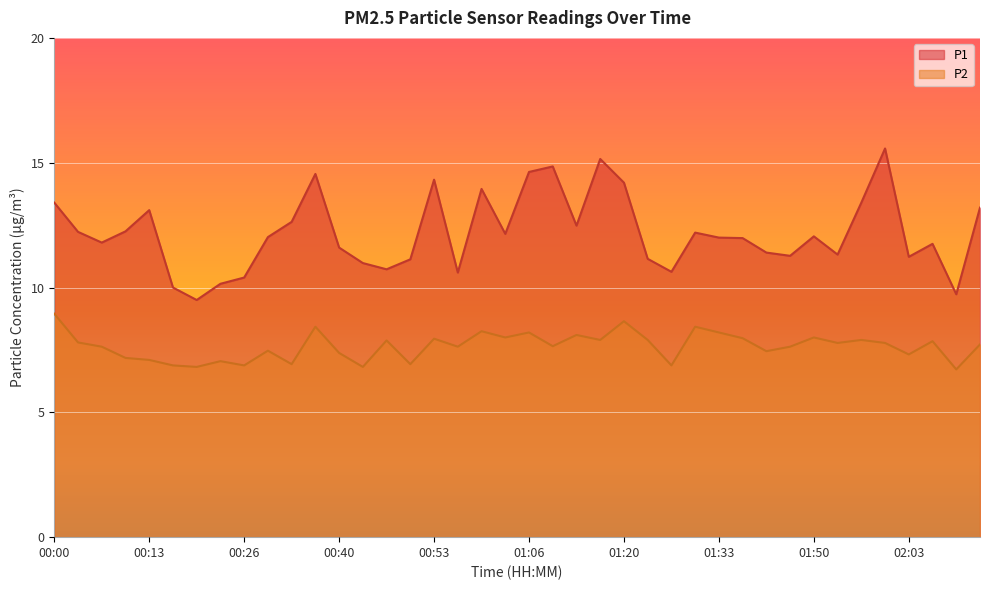

Rank the categories by P2 value from lowest to highest.

02:10, 00:20, 00:43, 00:17, 00:26, 01:26, 00:33, 00:50, 00:23, 00:13, 00:10, 02:03, 00:40, 01:40, 00:30, 00:07, 00:56, 01:46, 01:10, 02:13, 01:53, 02:00, 00:03, 02:06, 00:46, 01:16, 01:23, 01:56, 00:53, 01:36, 01:03, 01:50, 01:13, 01:06, 01:33, 01:00, 00:36, 01:30, 01:20, 00:00